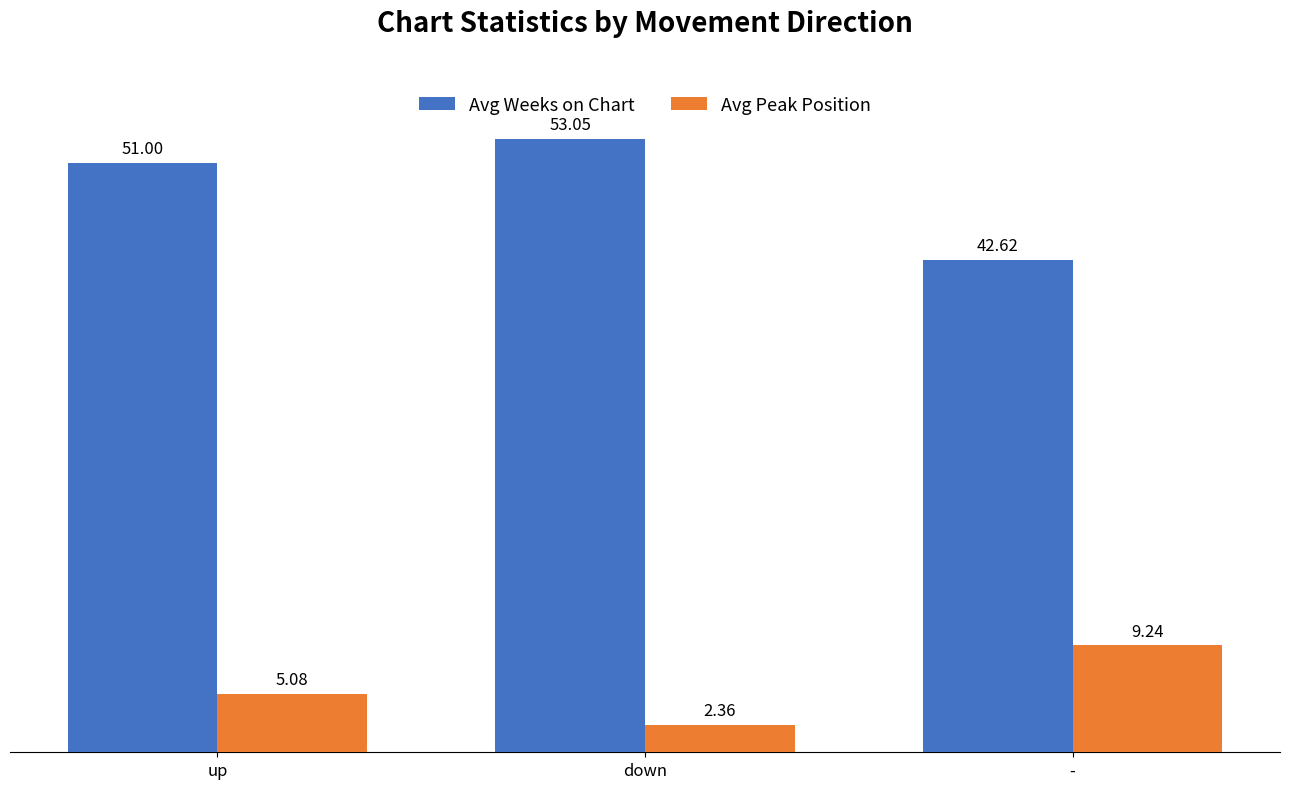

At down, list the series in order from smallest to largest.

Avg Peak Position, Avg Weeks on Chart